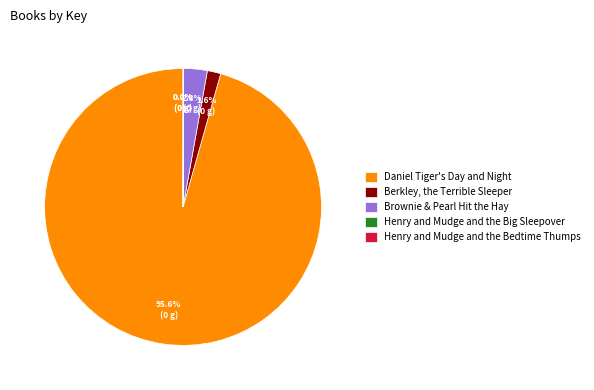

What percentage do Berkley, the Terrible Sleeper and Daniel Tiger's Day and Night together represent?

97.2%